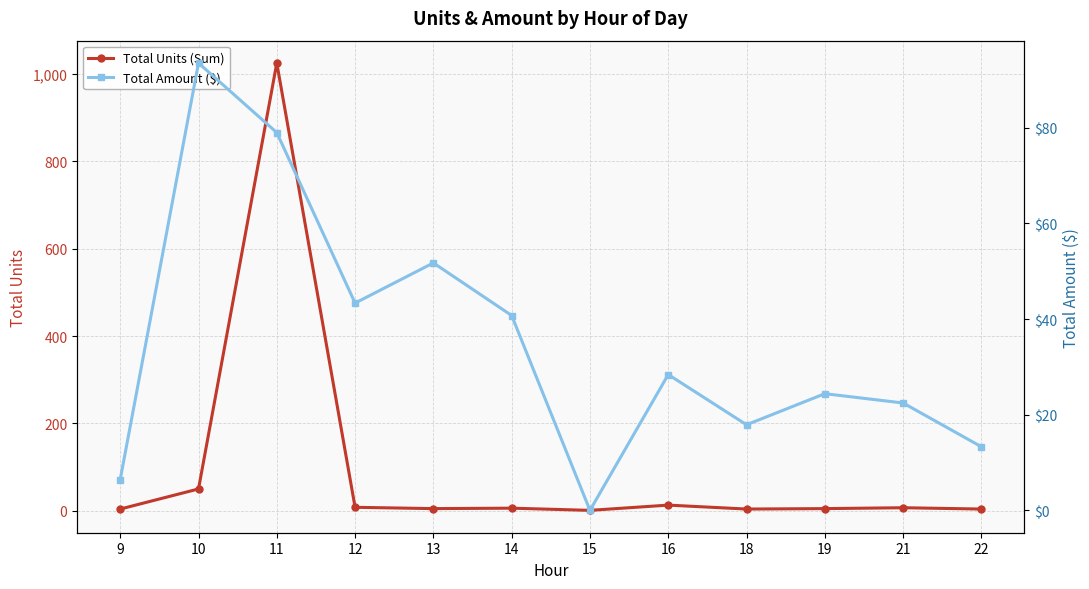

What is the value of the Total Amount ($) point at the 6th from the left?

40.8